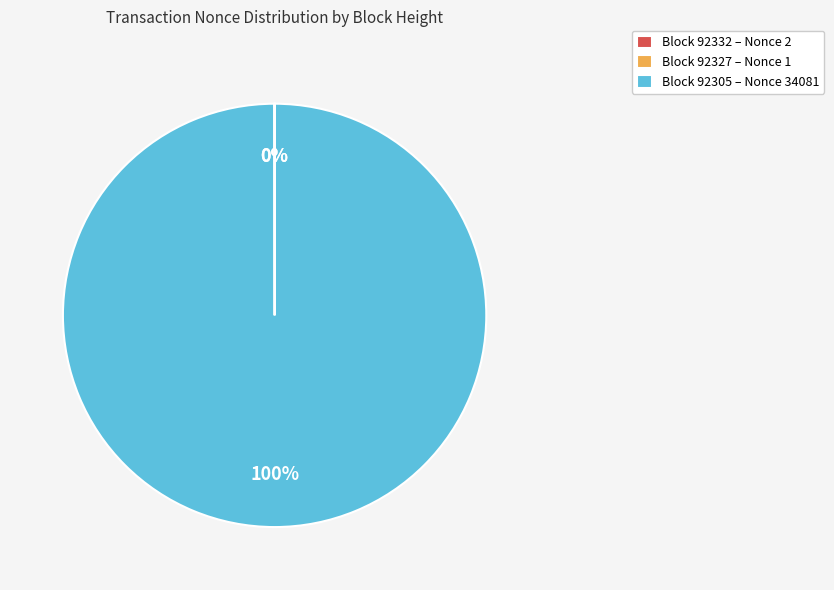

The Block 92305 – Nonce 34081 slice represents 92% of the pie. True or false?

False